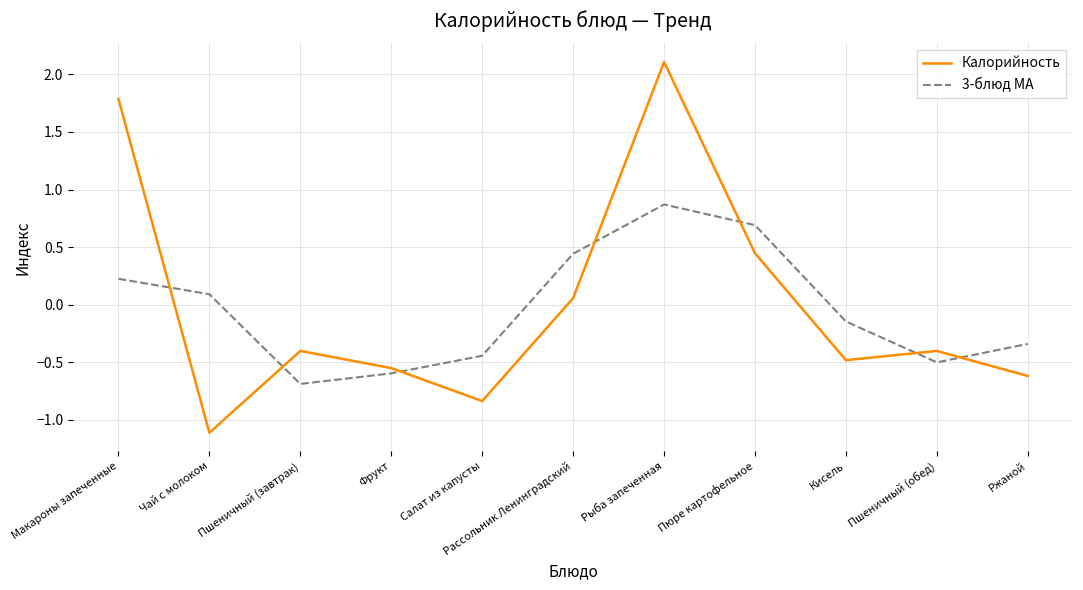

Between Пшеничный (завтрак) and Салат из капусты, which series saw the biggest shift?

Калорийность